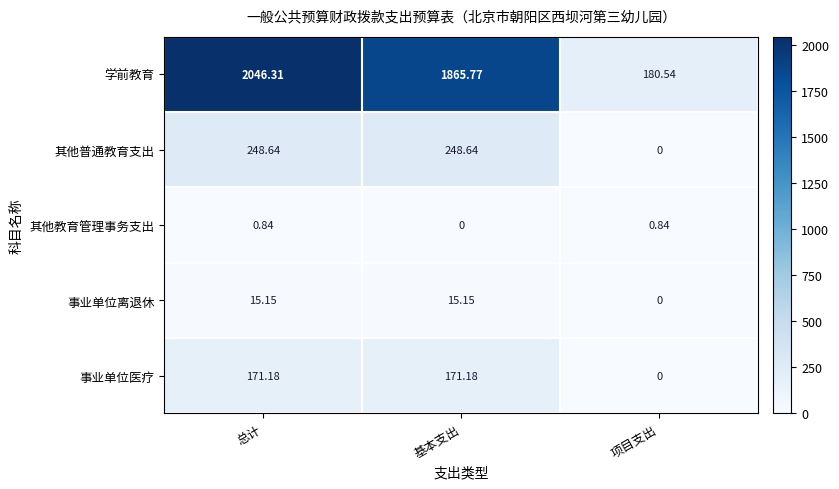

At which category does the chart reach its peak across all series?

总计